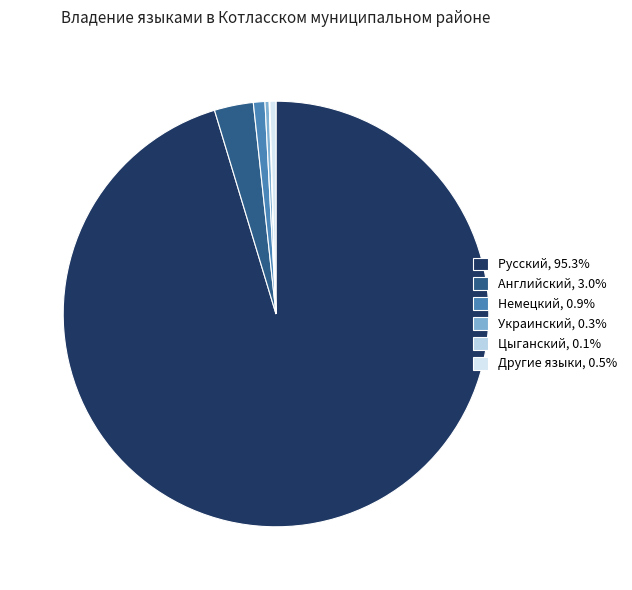

How many slices are in this pie chart?

6